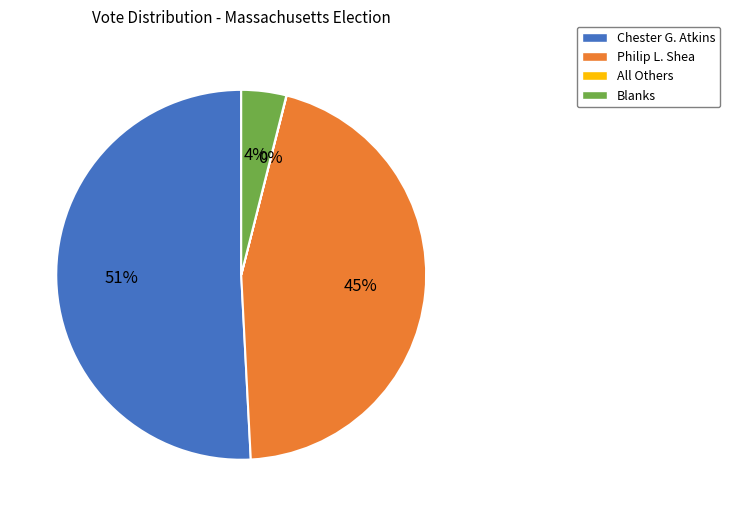

To the nearest percent, what is the average slice percentage?

25%